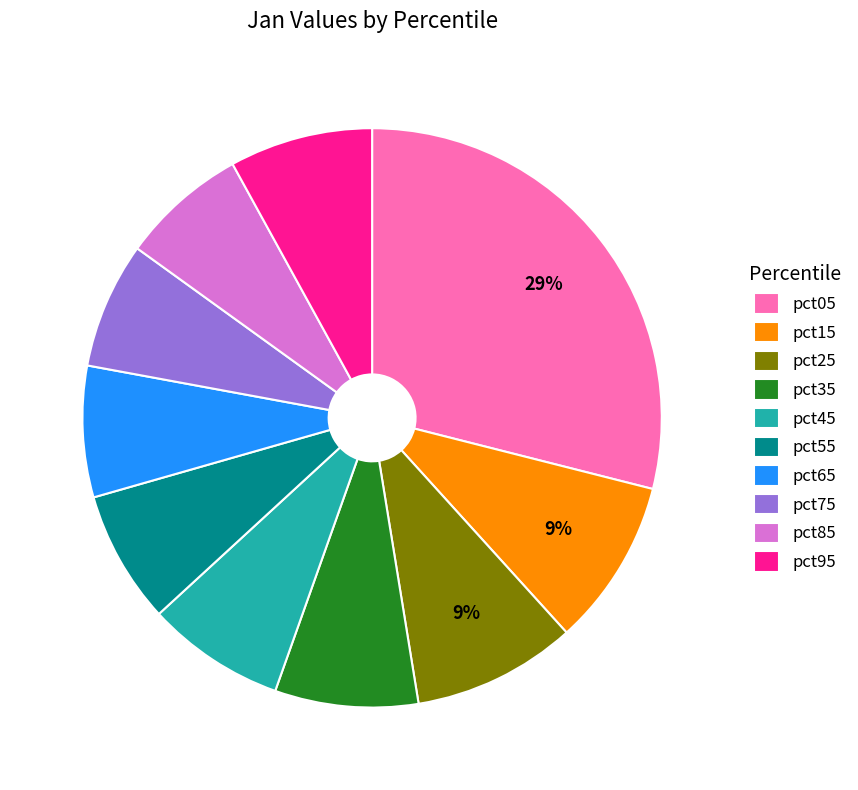

The pct55 slice represents 7% of the pie. True or false?

True